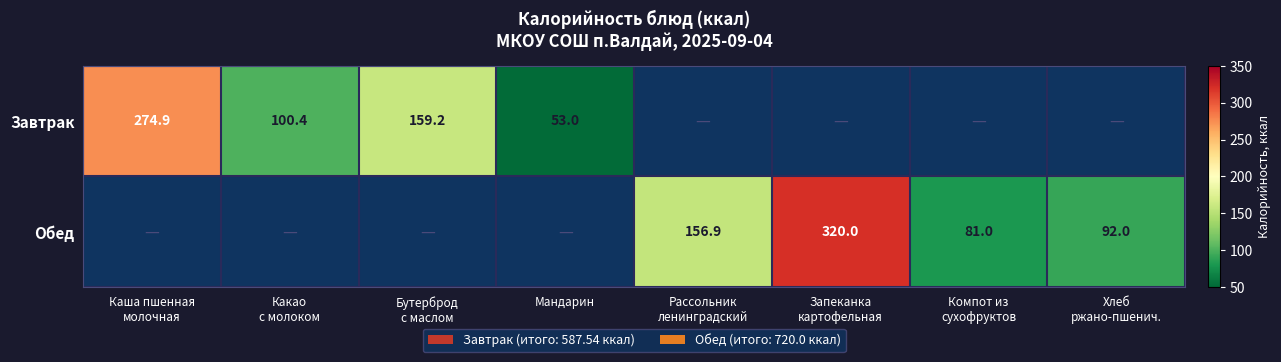

How many data points does each series have?

8